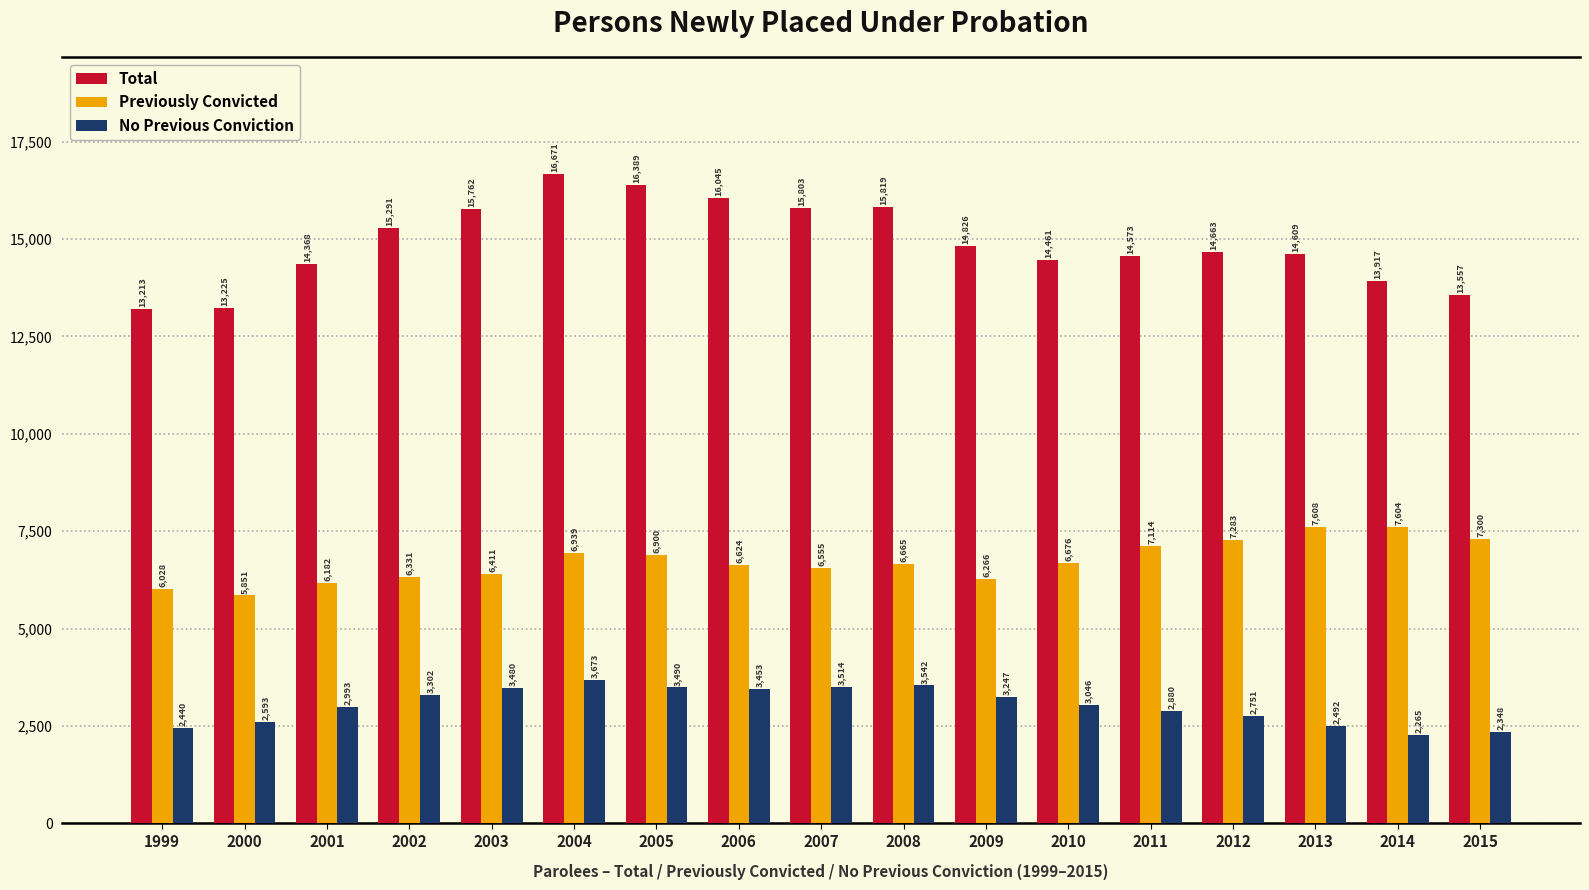

Reading right to left, extract all data points from this chart.

Total: 2015=13557	2014=13917	2013=14609	2012=14663	2011=14573	2010=14461	2009=14826	2008=15819	2007=15803	2006=16045	2005=16389	2004=16671	2003=15762	2002=15291	2001=14368	2000=13225	1999=13213
Previously Convicted: 2015=7300	2014=7604	2013=7608	2012=7283	2011=7114	2010=6676	2009=6266	2008=6665	2007=6555	2006=6624	2005=6900	2004=6939	2003=6411	2002=6331	2001=6182	2000=5851	1999=6028
No Previous Conviction: 2015=2348	2014=2265	2013=2492	2012=2751	2011=2880	2010=3046	2009=3247	2008=3542	2007=3514	2006=3453	2005=3490	2004=3673	2003=3480	2002=3302	2001=2993	2000=2593	1999=2440